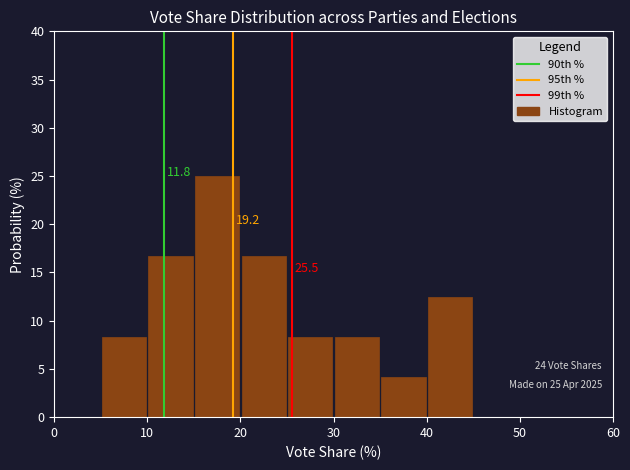

Over which range of the x-axis is the bar tallest?

15 to 20